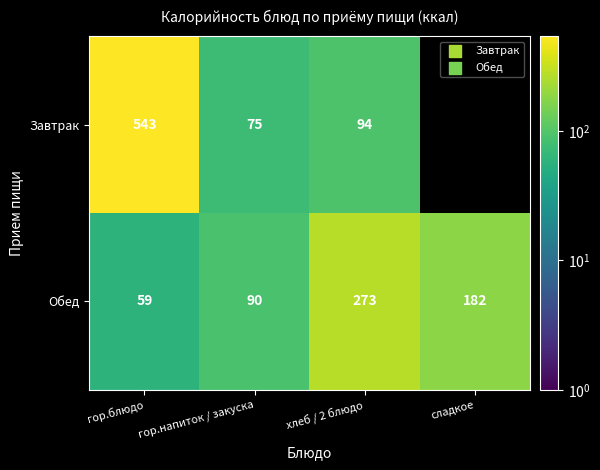

True or false: Обед has a value of 56 at сладкое.

False